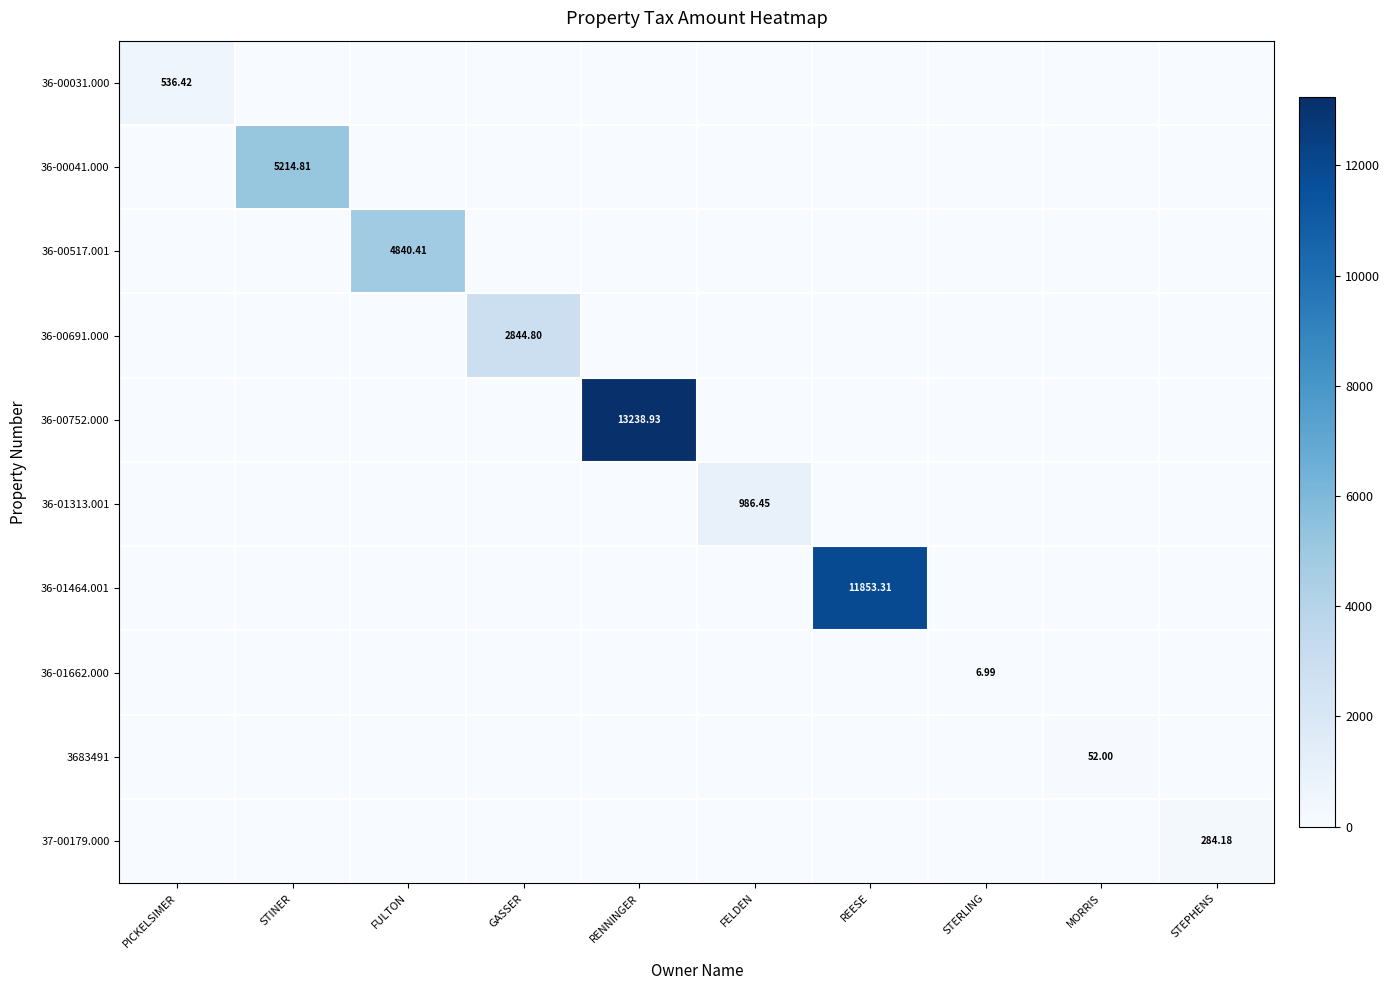

At which label is 36-00031.000 closest to 268?

STINER